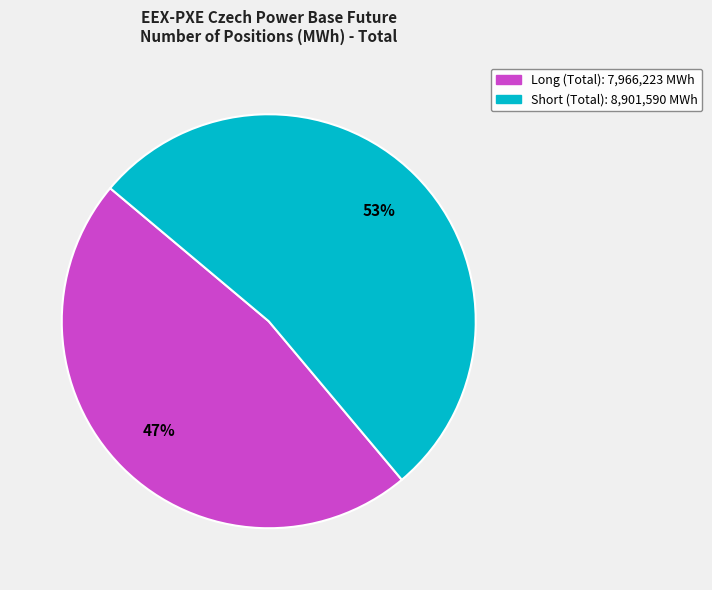

Approximately how many times larger is the value at Long (Total) compared to Short (Total)?

0.9